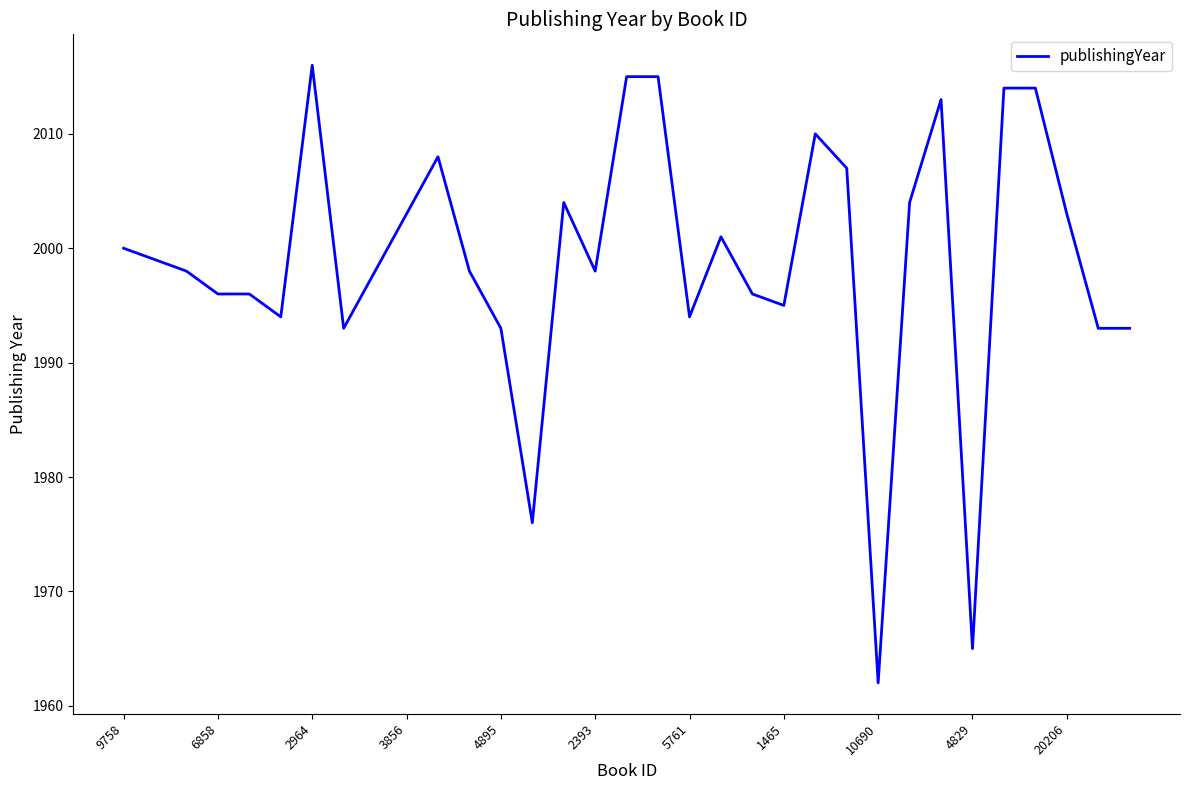

What is the greatest value displayed?

2016